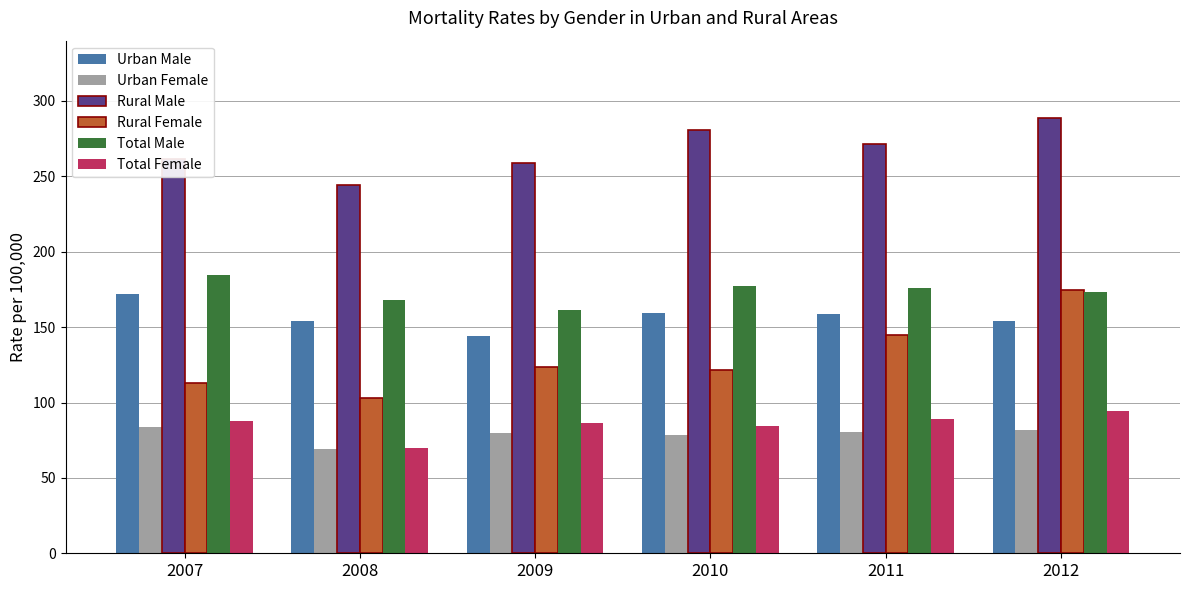

What is the total value across all series at 2010?

902.0